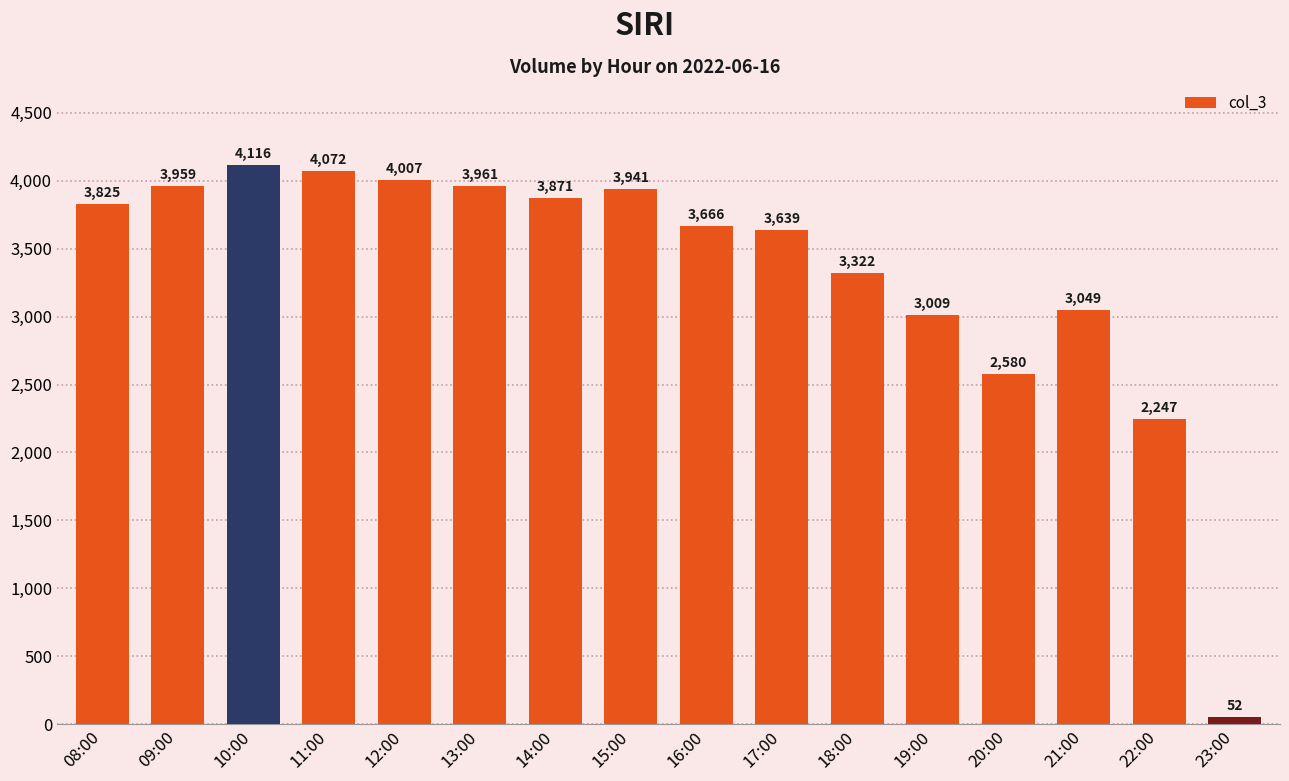

Which label corresponds to the largest value in the chart?

10:00